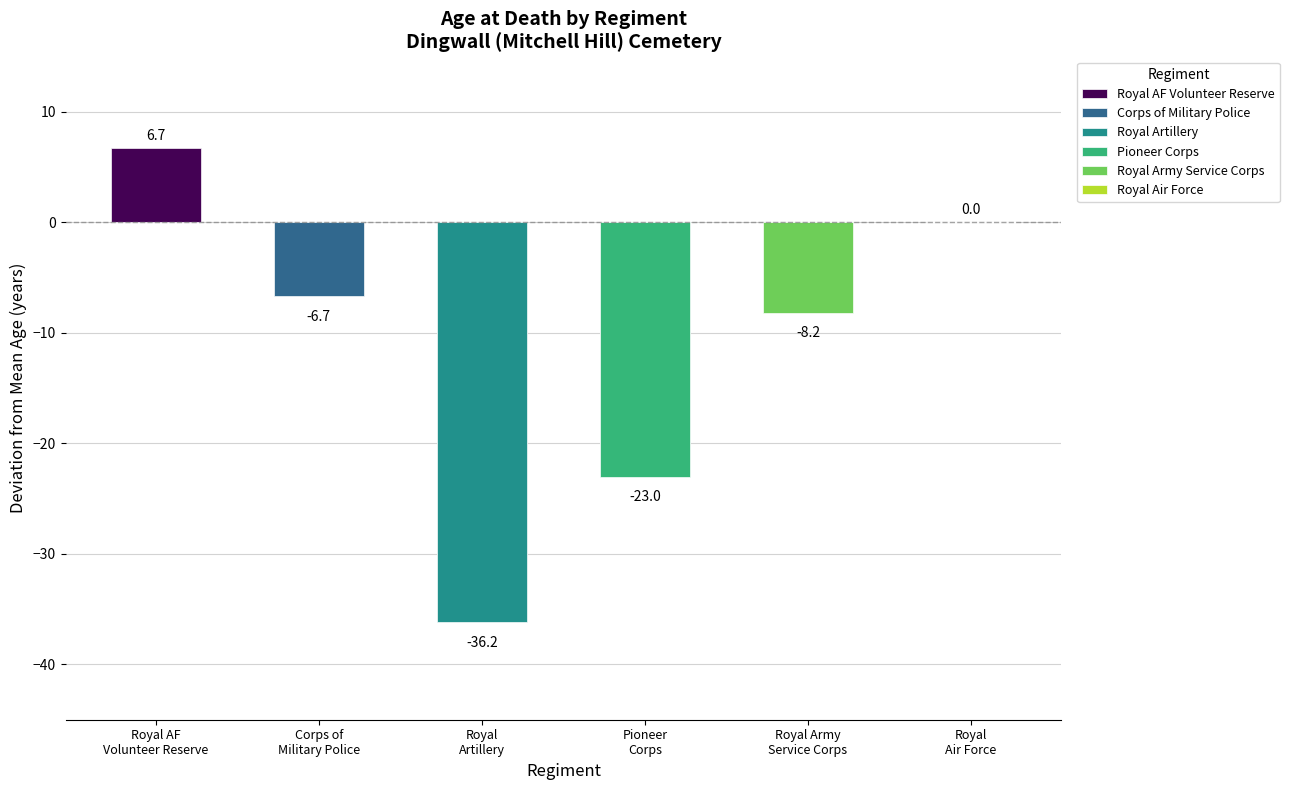

How many values in Royal Air Force Volunteer Reserve are above zero?

1